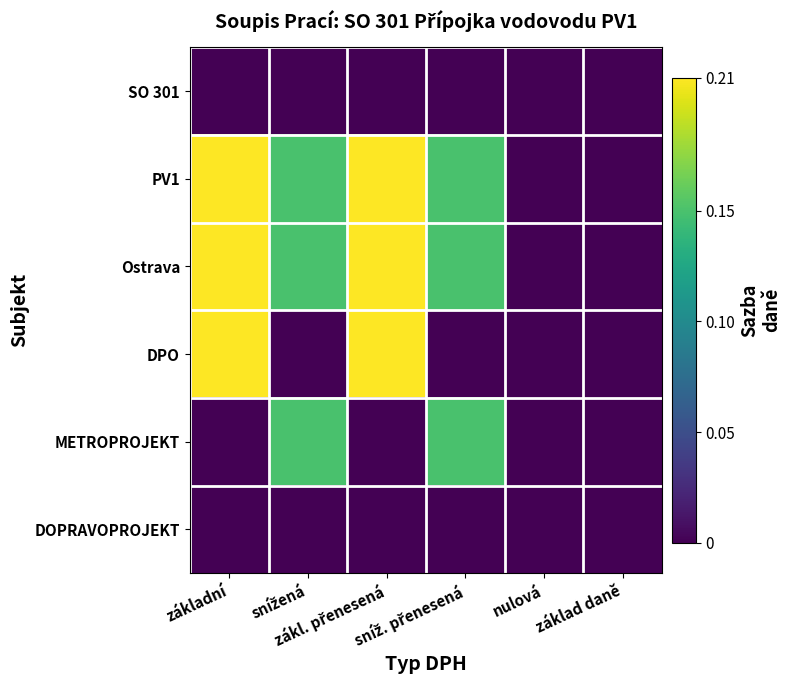

At which category does the chart reach its minimum across all series?

základní